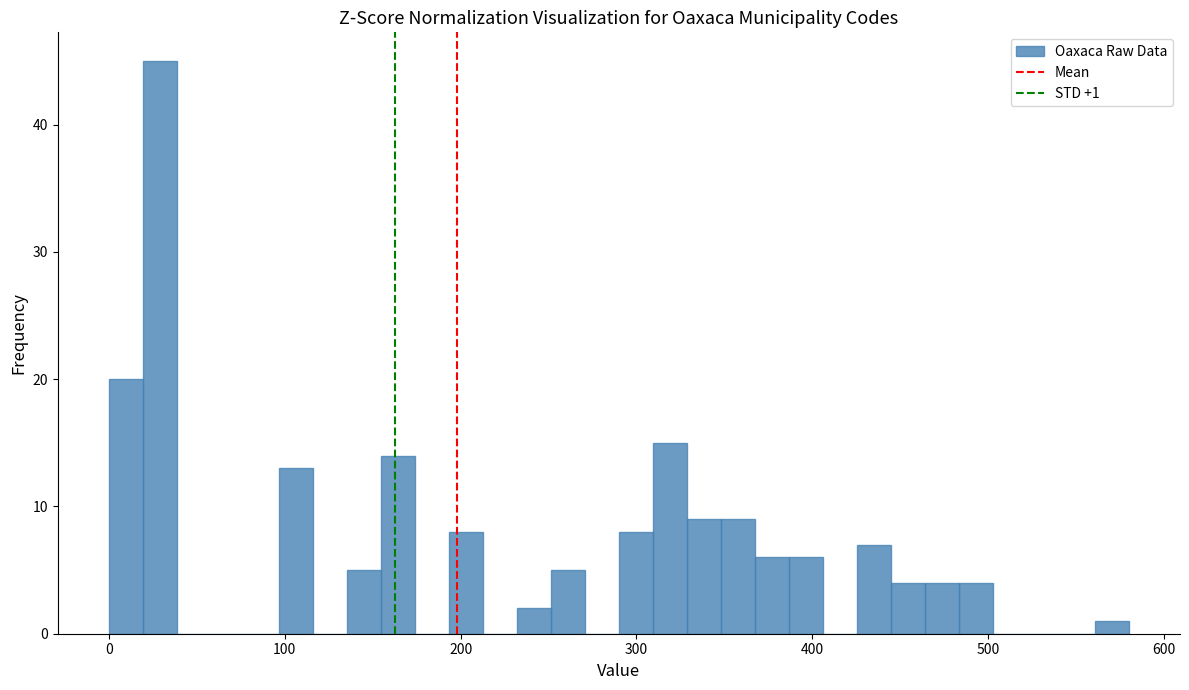

Around what value on the x-axis is the tallest bar? Give the approximate position of its centre, as read against the axis.

30